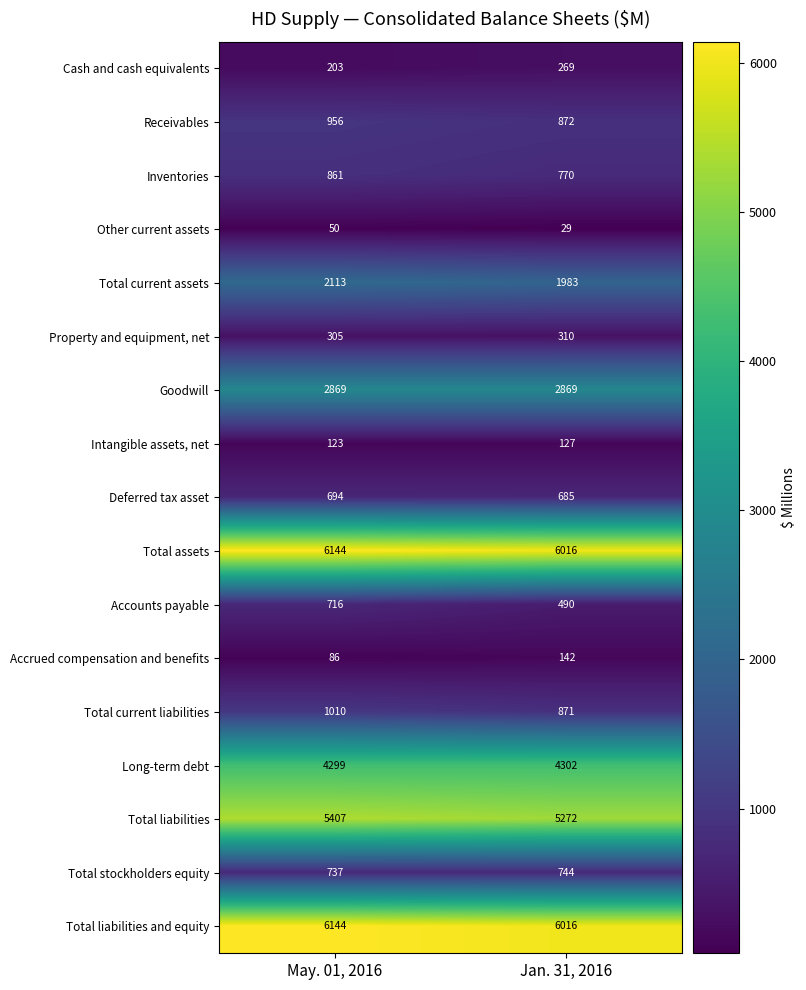

What is the approximate value of Cash and cash equivalents at May. 01, 2016?

203